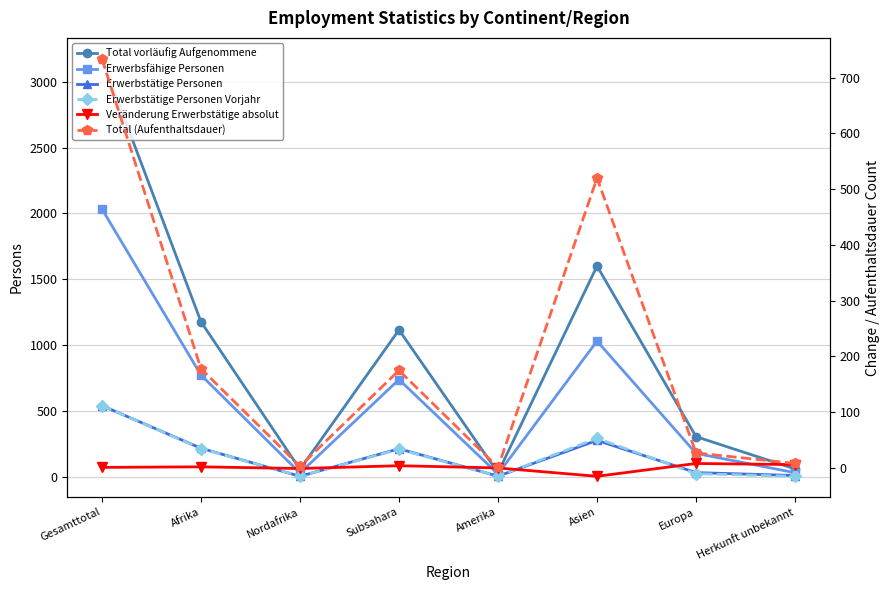

Is this an area chart (filled region under the line)?

No